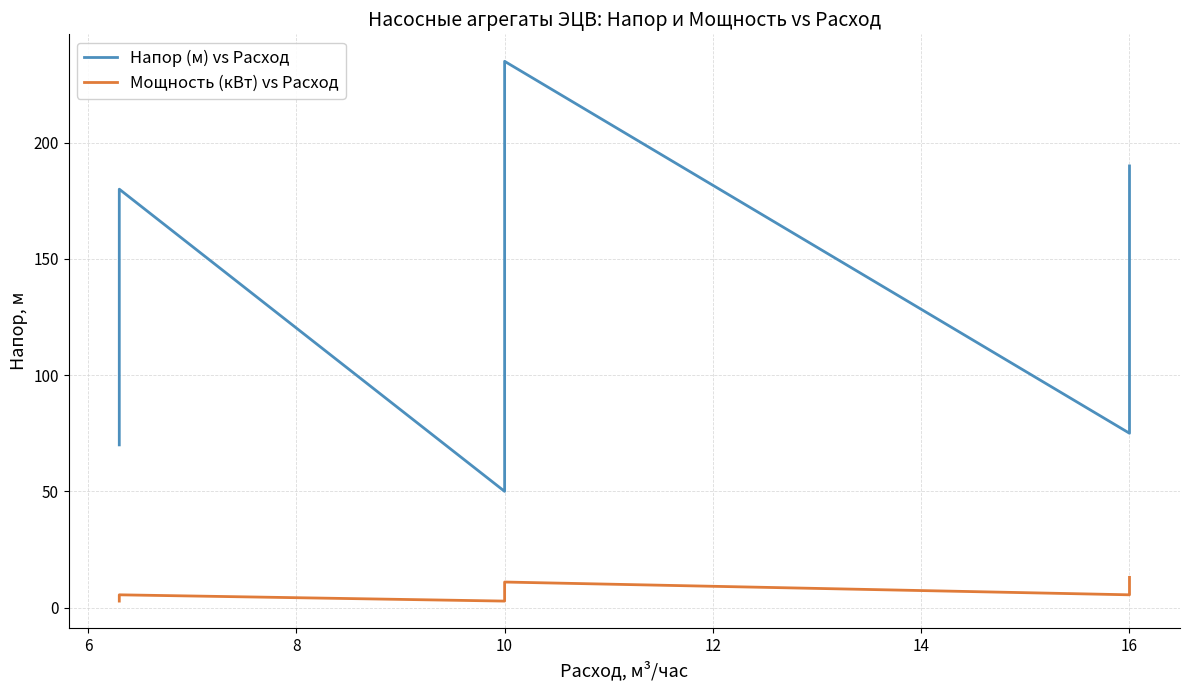

The value of Напор (м) vs Расход at 16 is 45.4. True or false?

False